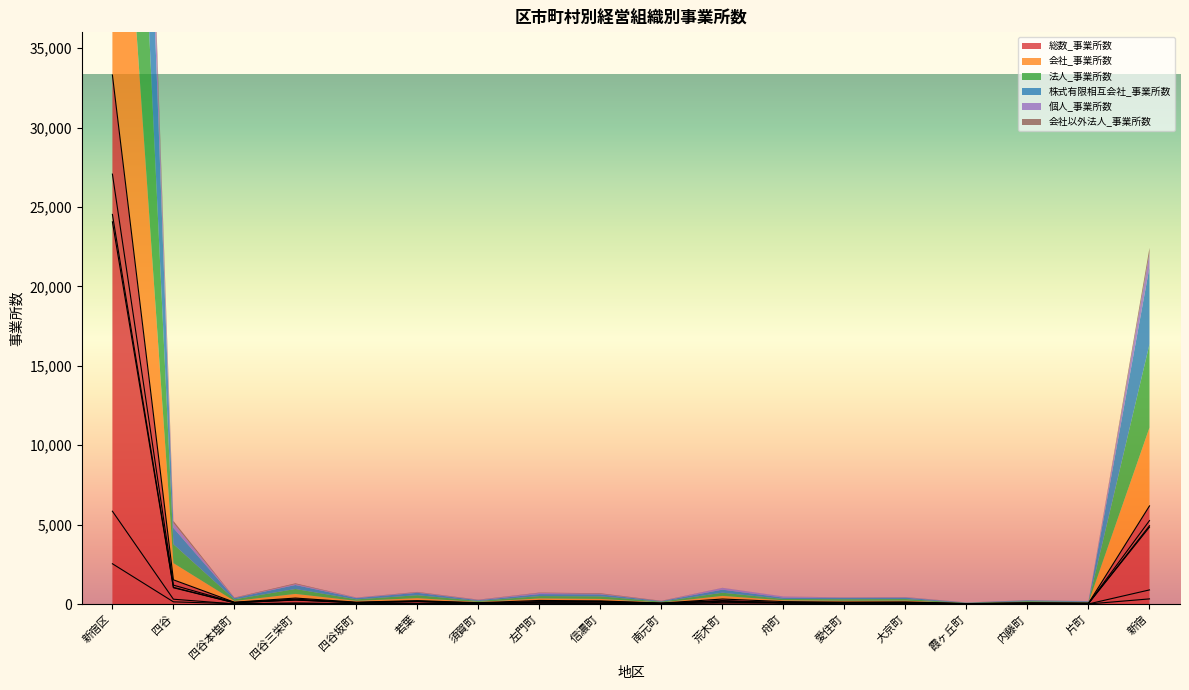

Which series has the widest spread of values?

総数_事業所数